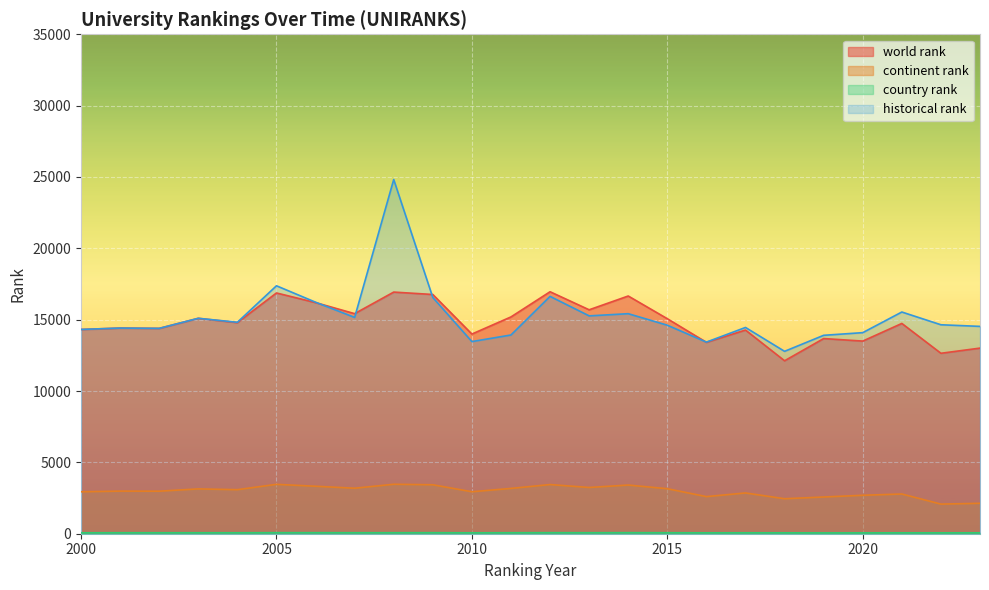

What is the value of the historical rank point at the 18th from the left?

14455.0